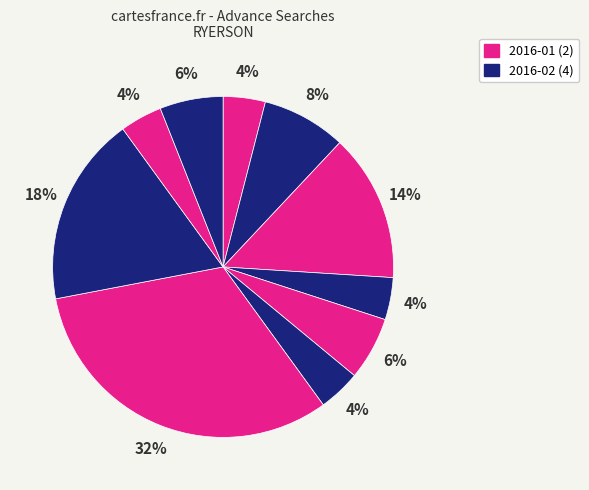

How many segments does this pie chart have?

10